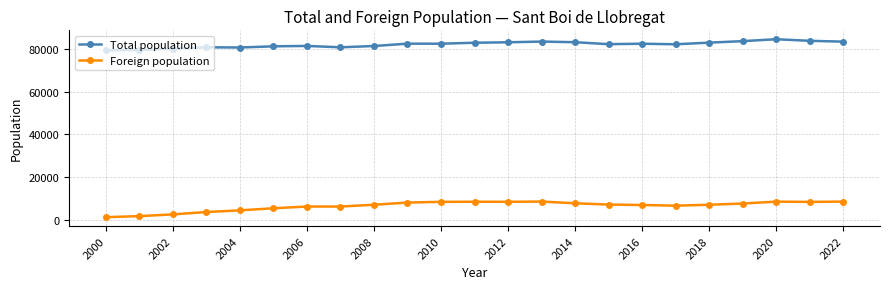

Which series has the widest spread of values?

Foreign population